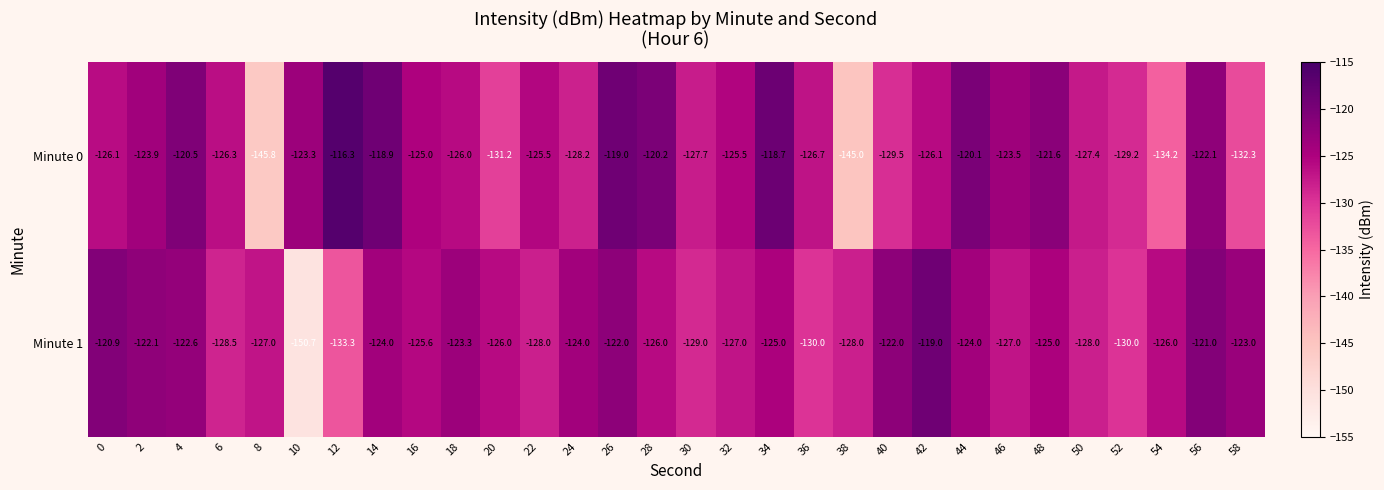

Which series changed the most between 22 and 36?

Minute 1